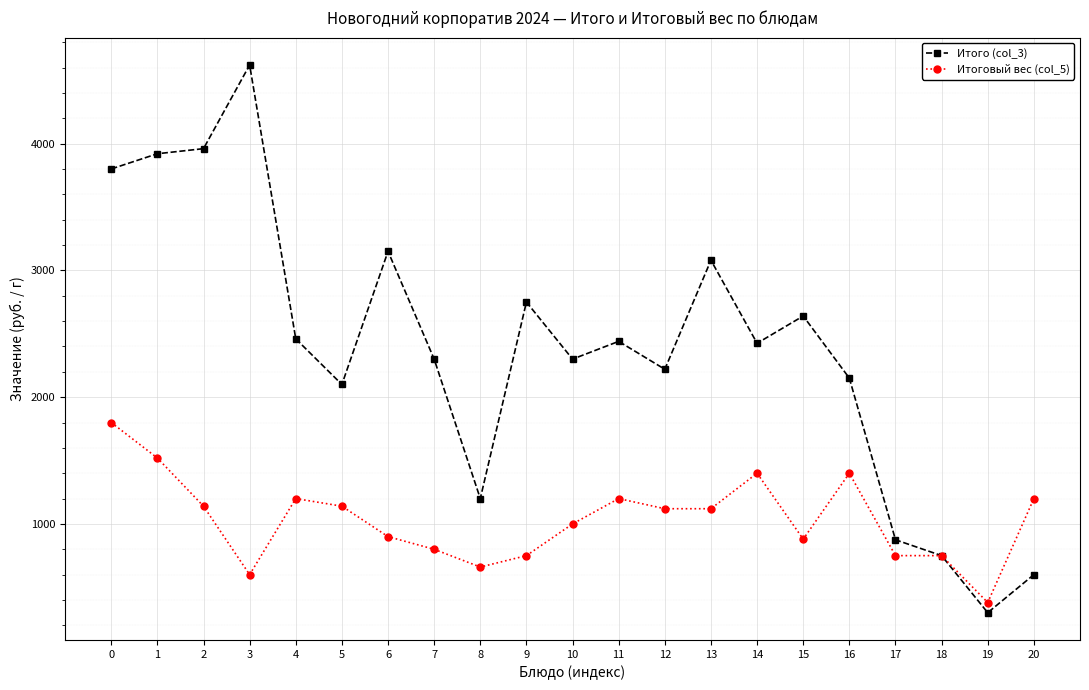

The value of Итого (col_3) at 4 is 3770. True or false?

False